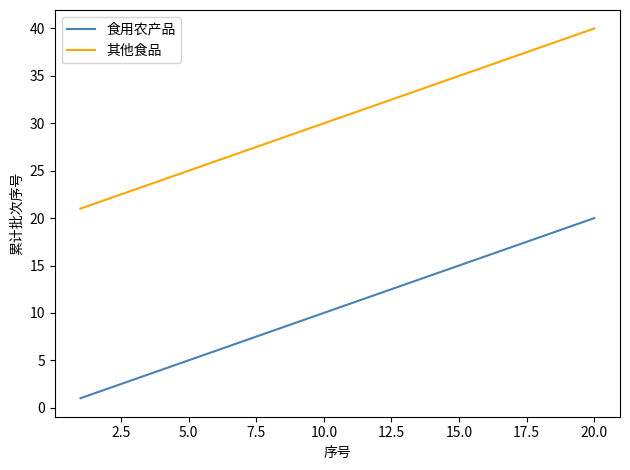

Rank the series by their maximum value, from highest to lowest.

其他食品, 食用农产品